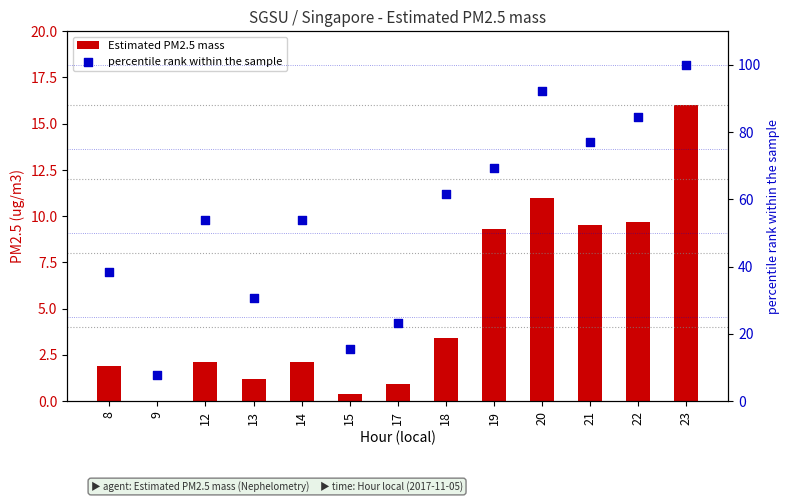

Is the value of percentile rank within the sample at 12 greater than the value of Estimated PM2.5 mass at 18?

Yes